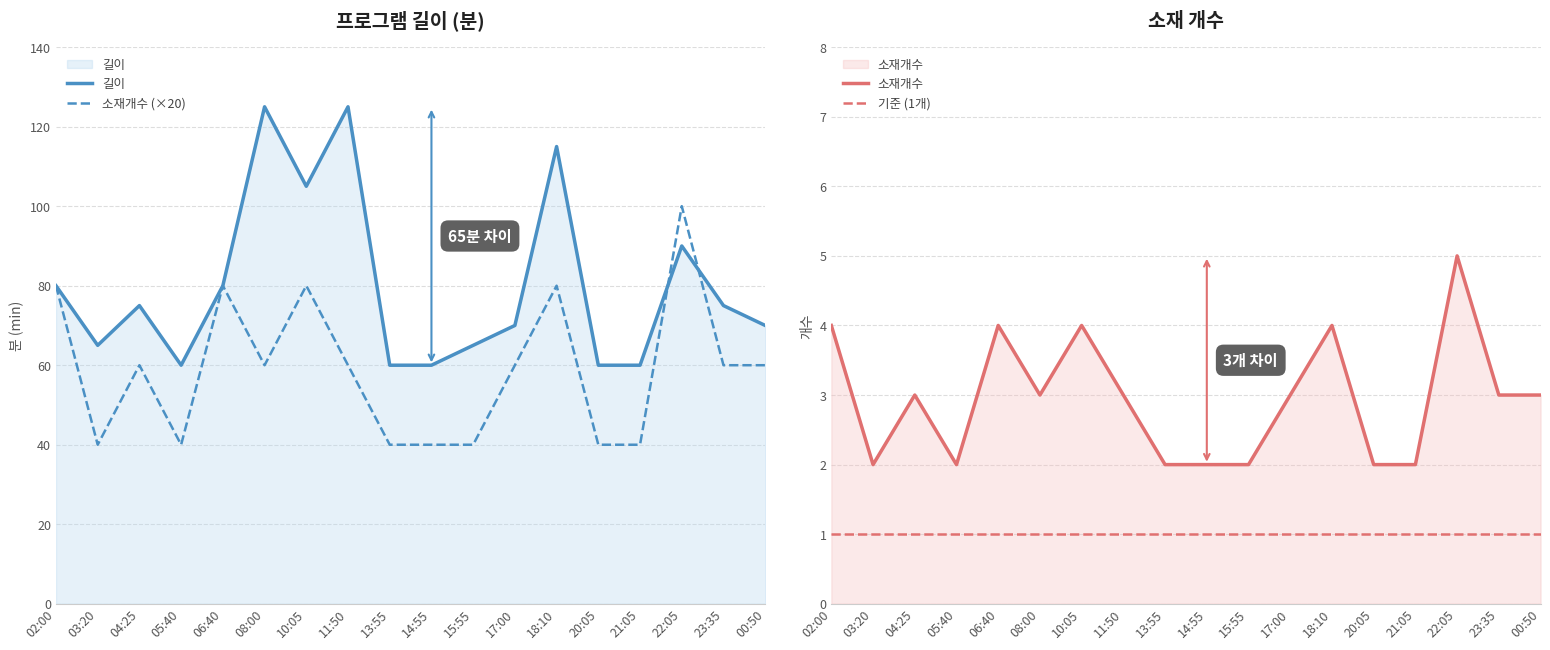

True or false: 기준 (1개) and 소재개수 (×20) cross at least once.

False